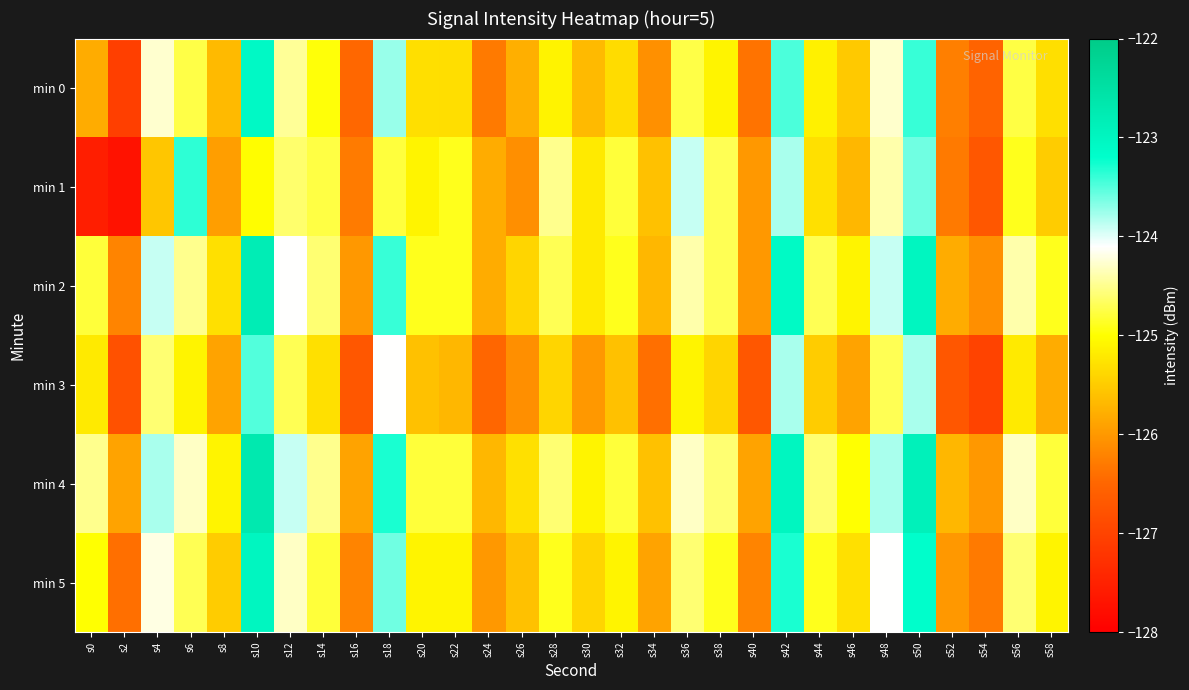

What is the minimum value shown in the chart?

-127.7